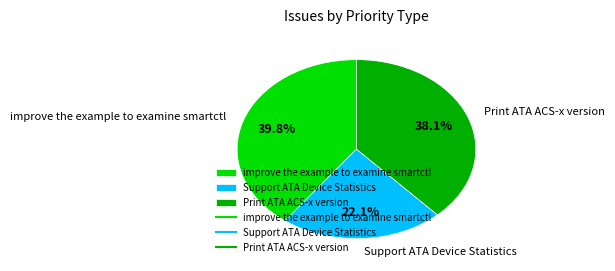

To the nearest percent, what is the difference between the largest and smallest slice percentages?

18%